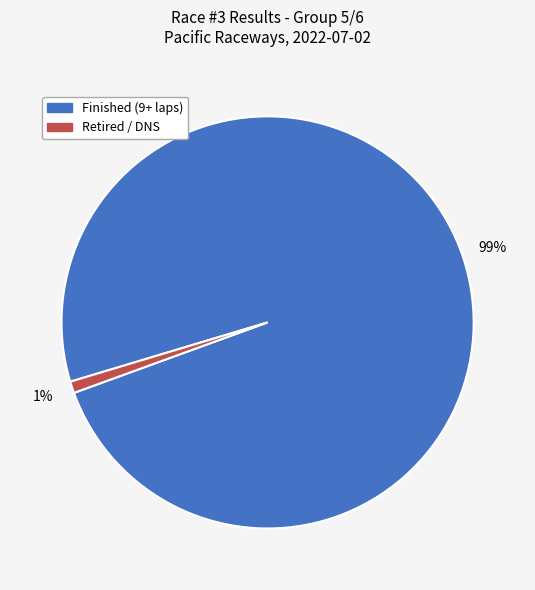

To the nearest percent, what is the difference between the largest and smallest slice percentages?

98%